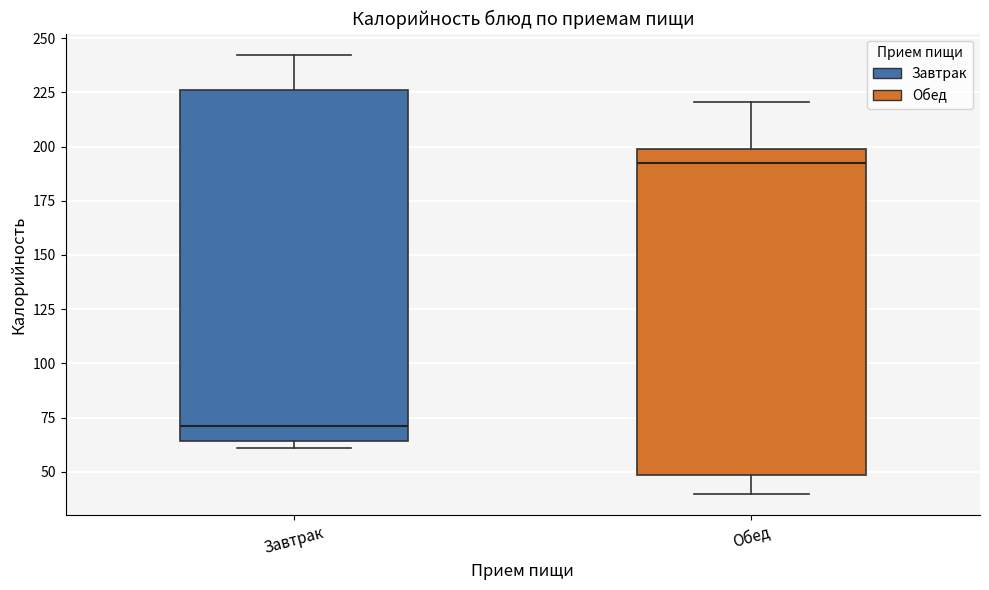

Where does the median line of the box for Завтрак sit on the y-axis? The values are not printed on the chart, so give them approximately, as read against the axis.

70